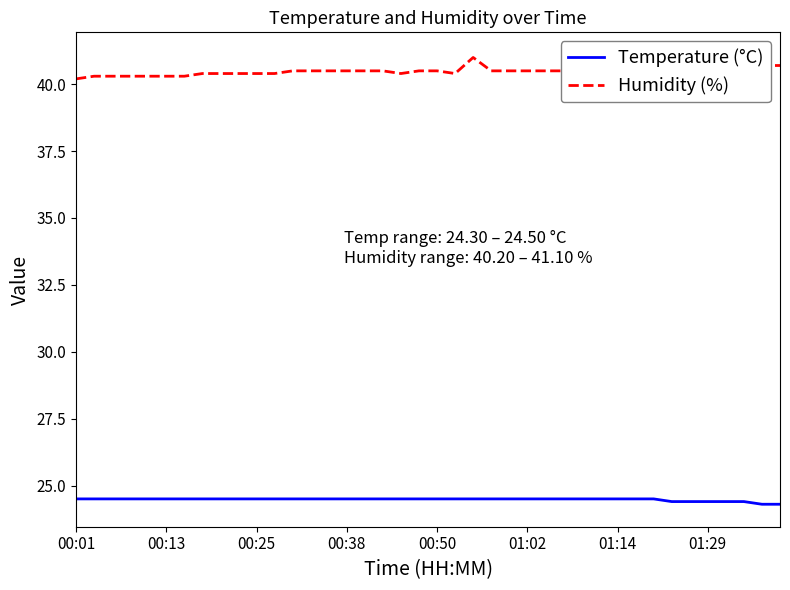

What is the average value of the Temperature (°C) series?

24.5